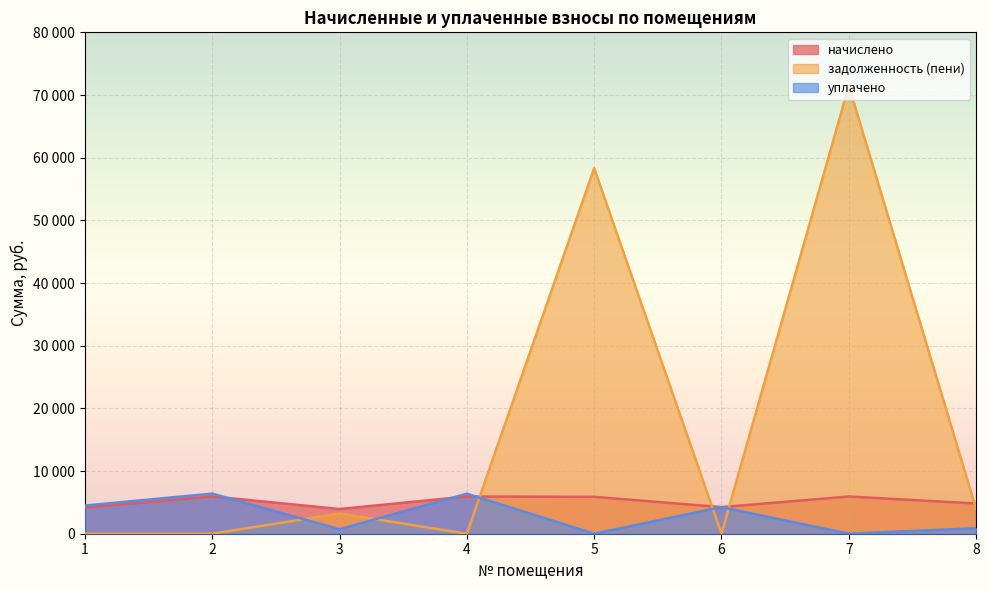

In уплачено, how many points are lower than both neighbors (excluding endpoints)?

3